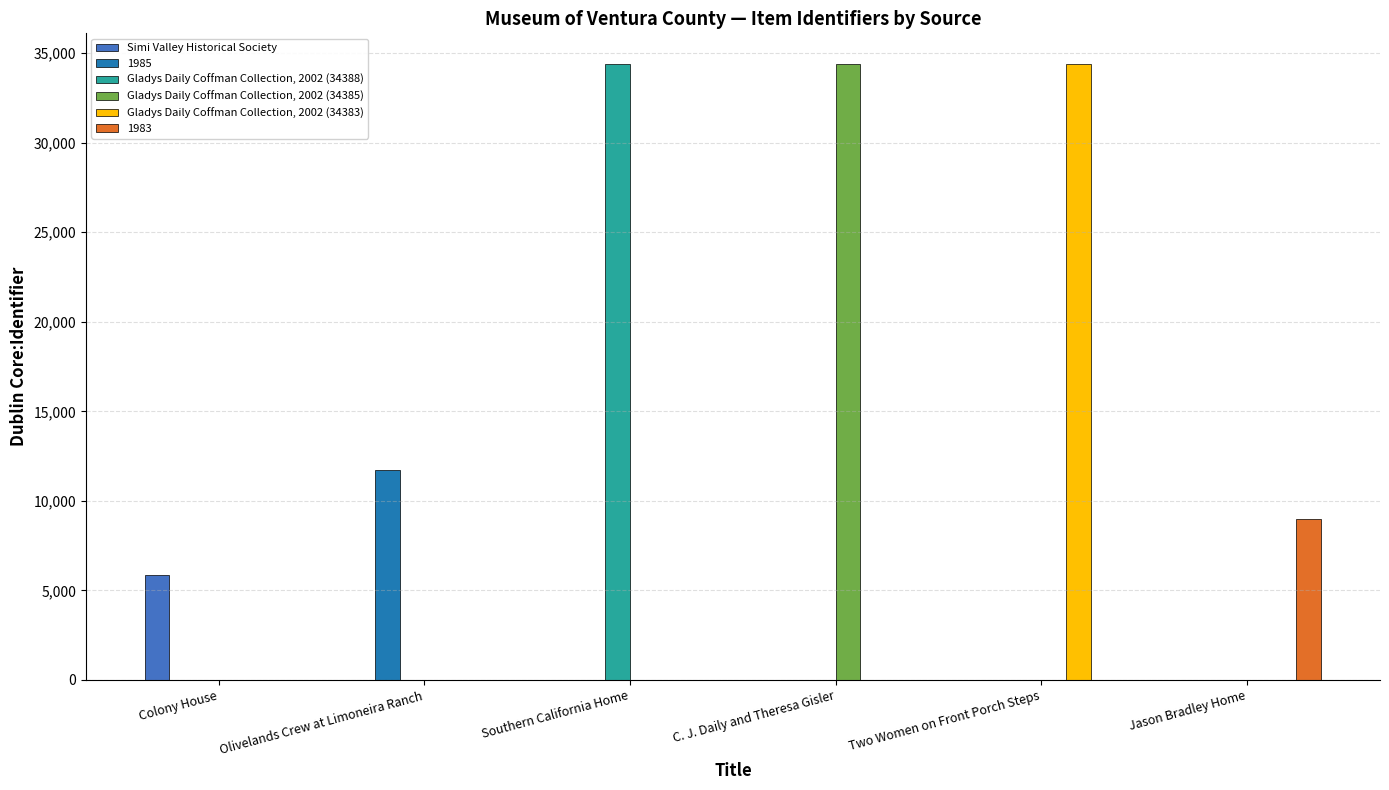

Is it true that Simi Valley Historical Society equals 0 at C. J. Daily and Theresa Gisler?

True